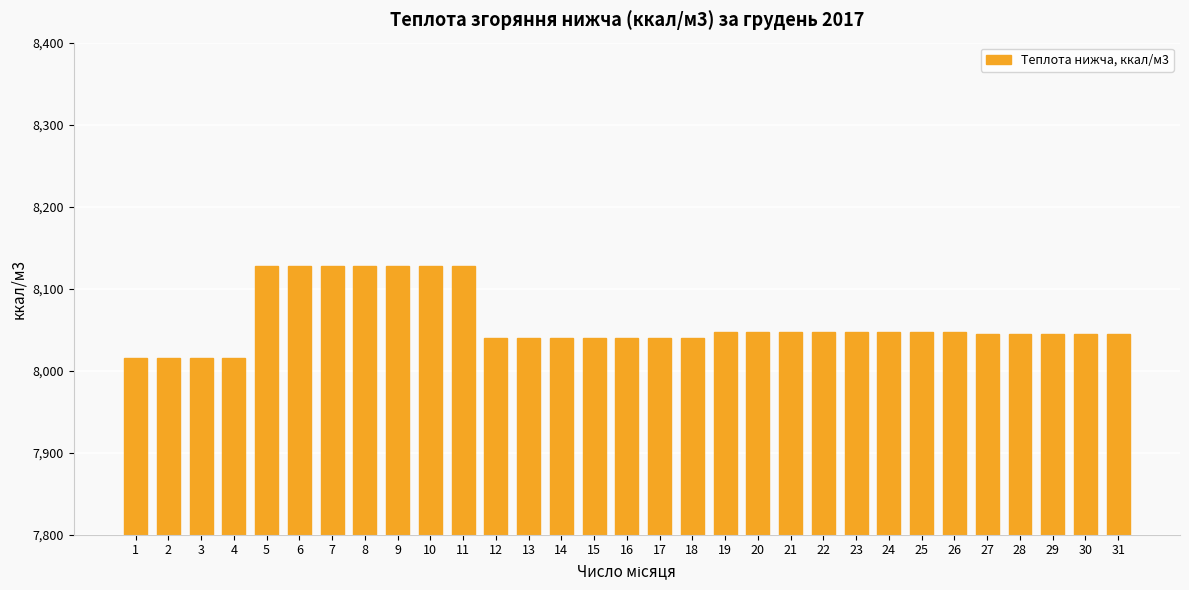

What is the maximum value shown in the chart?

8127.9